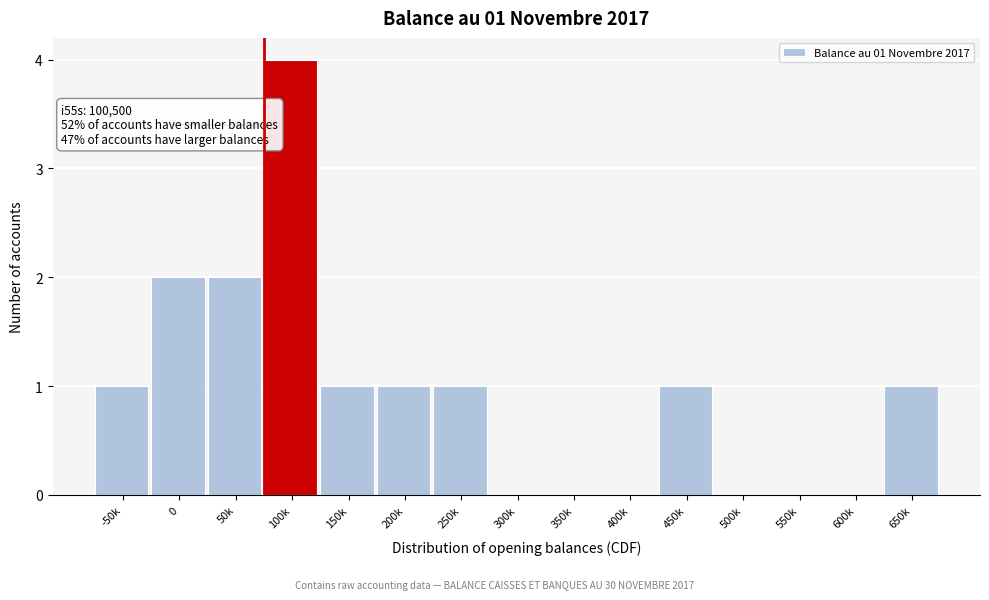

Reading left to right, what are all the values shown in this chart?

-50k=1	0=2	50k=2	100k=4	150k=1	200k=1	250k=1	300k=0	350k=0	400k=0	450k=1	500k=0	550k=0	600k=0	650k=1